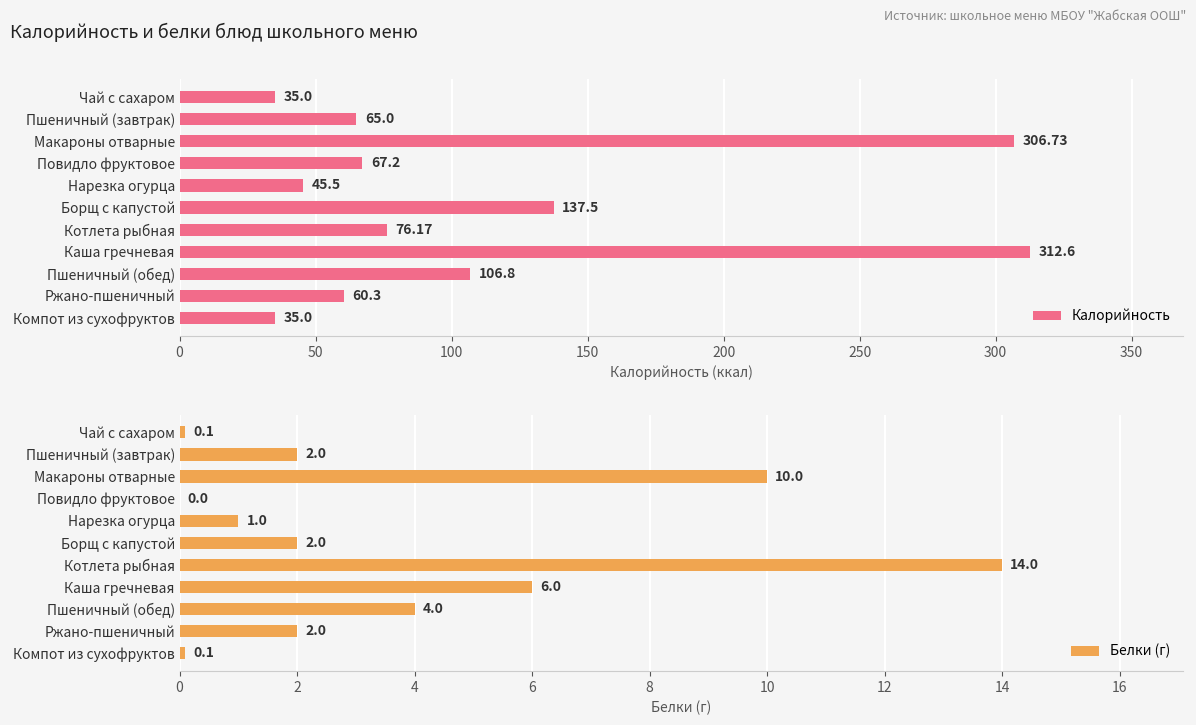

How many groups of bars are there?

11